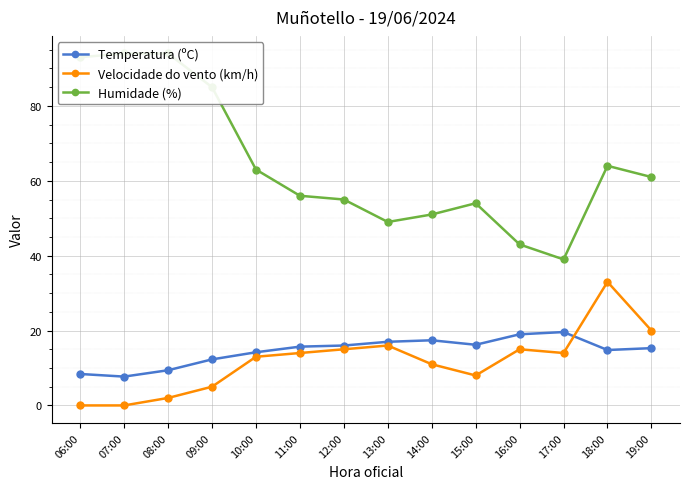

At 15:00, list the series in order from largest to smallest.

Humidade (%), Temperatura (ºC), Velocidade do vento (km/h)